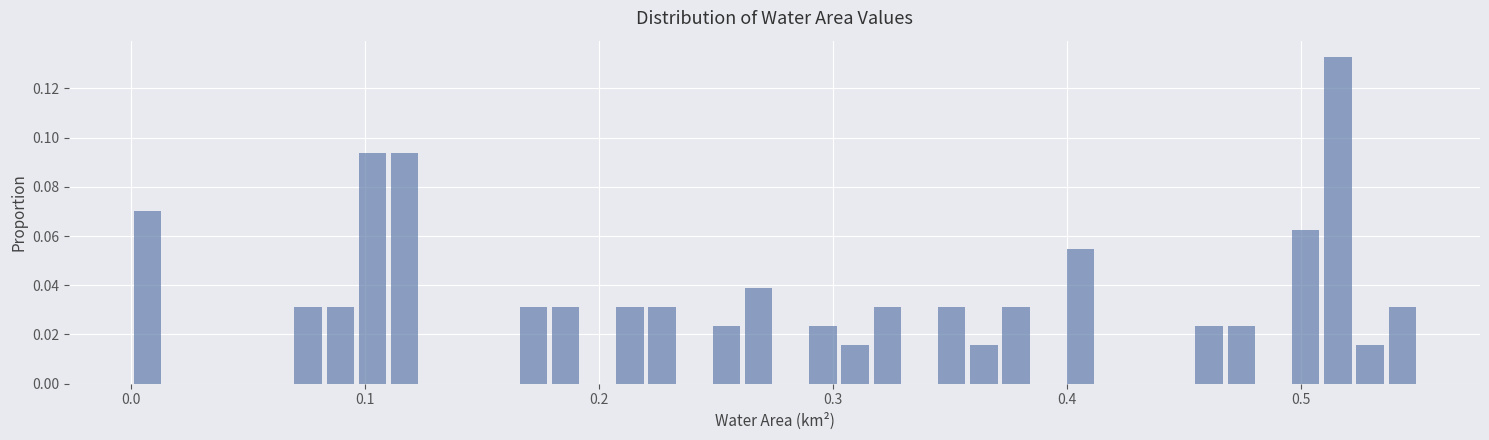

Read against the x-axis, roughly where is the centre of the tallest bar?

0.52